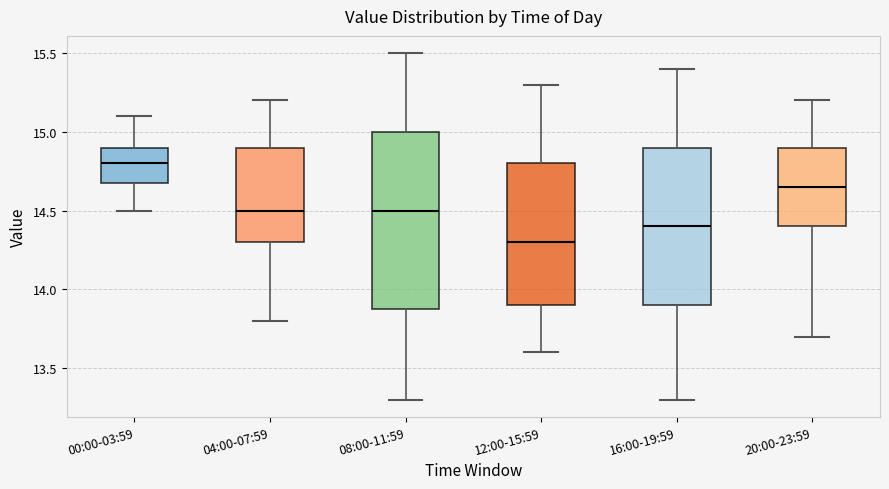

Reading left to right, transcribe this box plot: for each box, give where its median line is, the range the box spans, and where its two whiskers end, as read against the y-axis. The values are not printed on the chart, so give them approximately, as read against the axis.

00:00-03:59: median 14.80, box 14.70 to 14.90, whiskers 14.50 to 15.10
04:00-07:59: median 14.50, box 14.30 to 14.90, whiskers 13.80 to 15.20
08:00-11:59: median 14.50, box 13.90 to 15.00, whiskers 13.30 to 15.50
12:00-15:59: median 14.30, box 13.90 to 14.80, whiskers 13.60 to 15.30
16:00-19:59: median 14.40, box 13.90 to 14.90, whiskers 13.30 to 15.40
20:00-23:59: median 14.65, box 14.40 to 14.90, whiskers 13.70 to 15.20